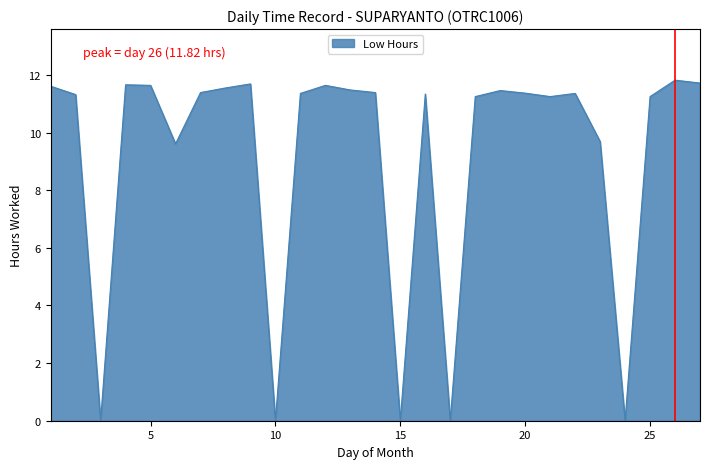

How many values exceed 11?

20